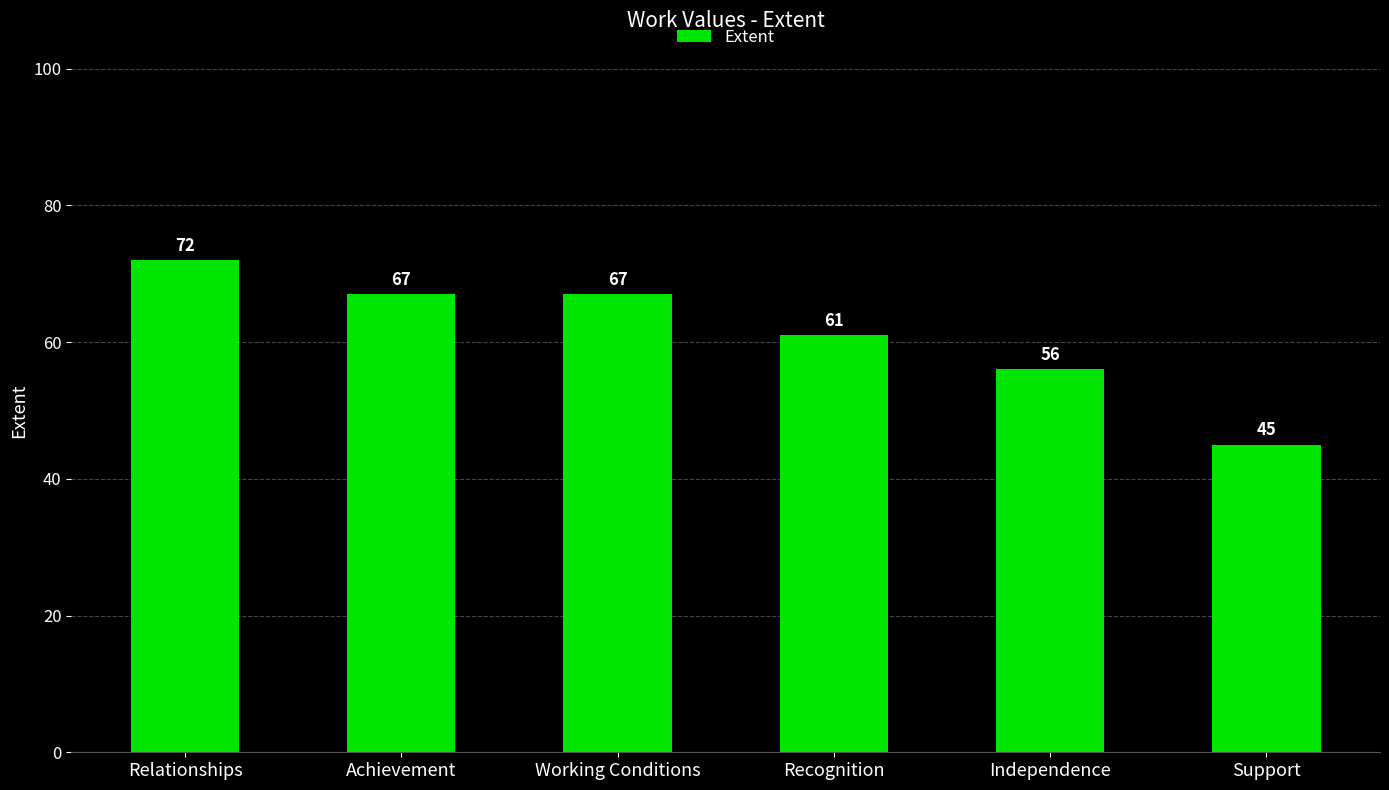

Reading left to right, what are all the values shown in this chart?

Relationships=72	Achievement=67	Working Conditions=67	Recognition=61	Independence=56	Support=45